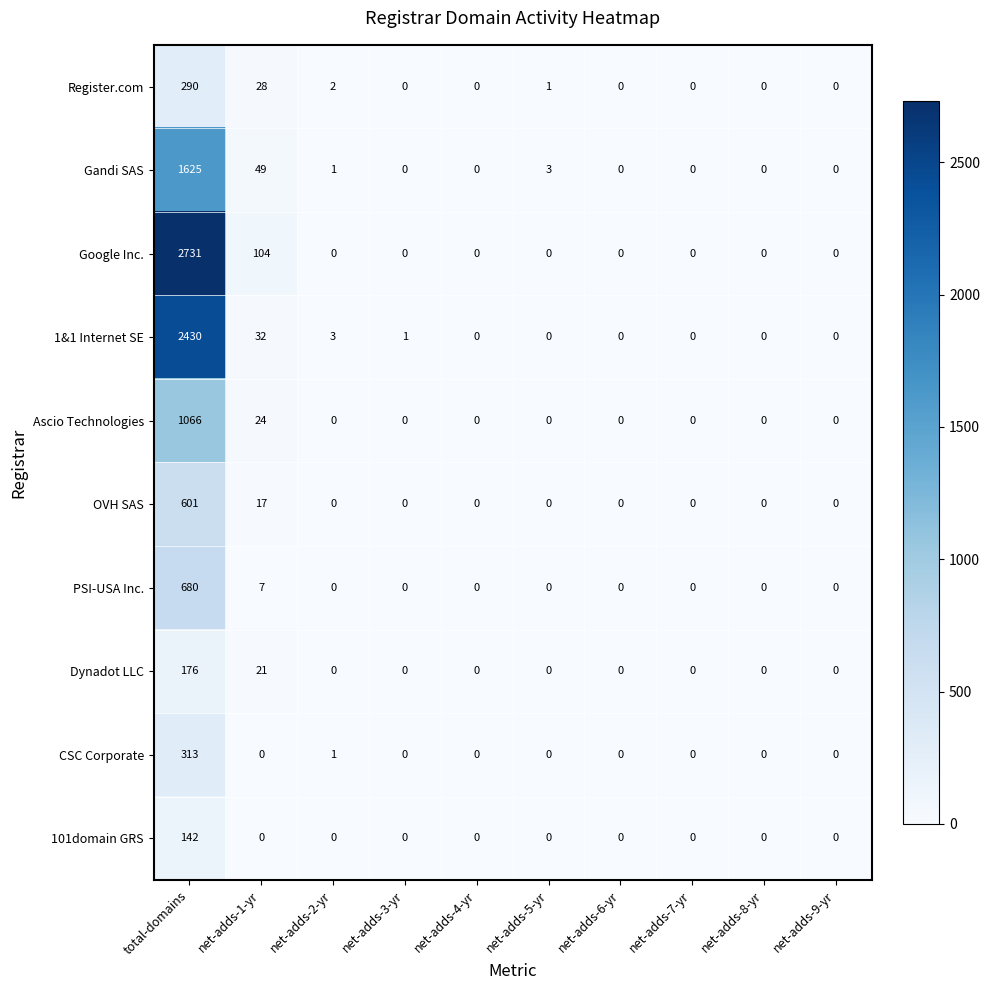

What is the total value across all series at net-adds-1-yr?

282